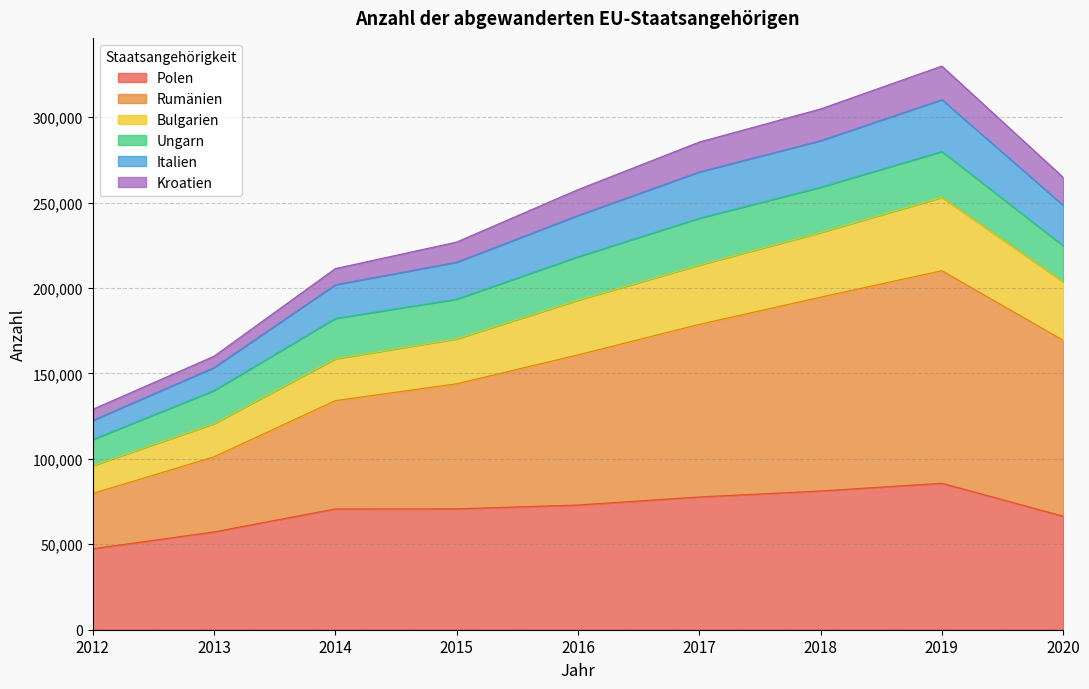

Is it true that Polen equals 47384 at 2012?

True